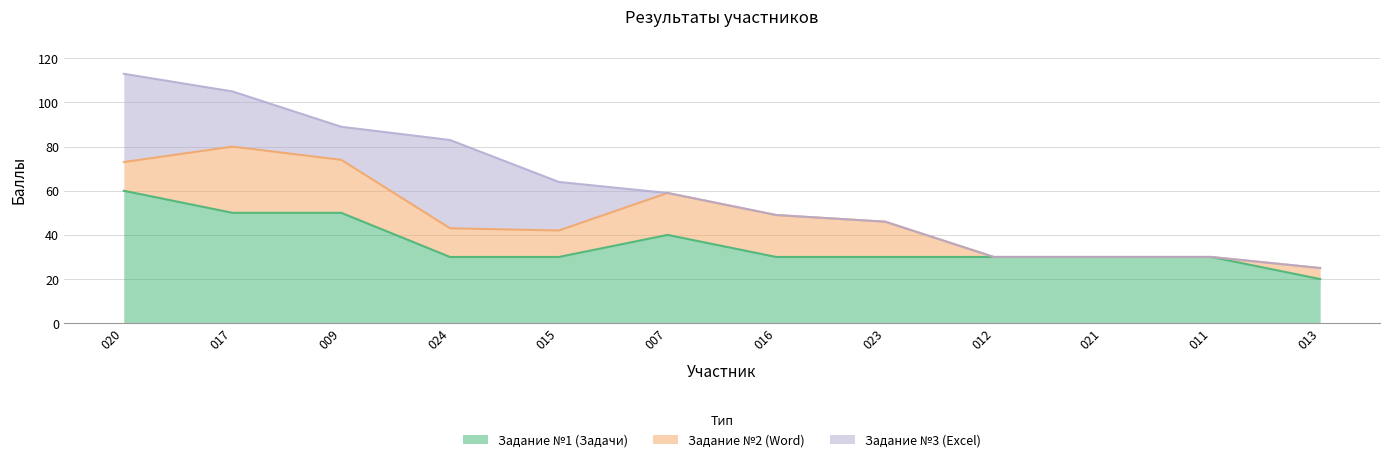

At how many categories does at least one series exceed 58?

1